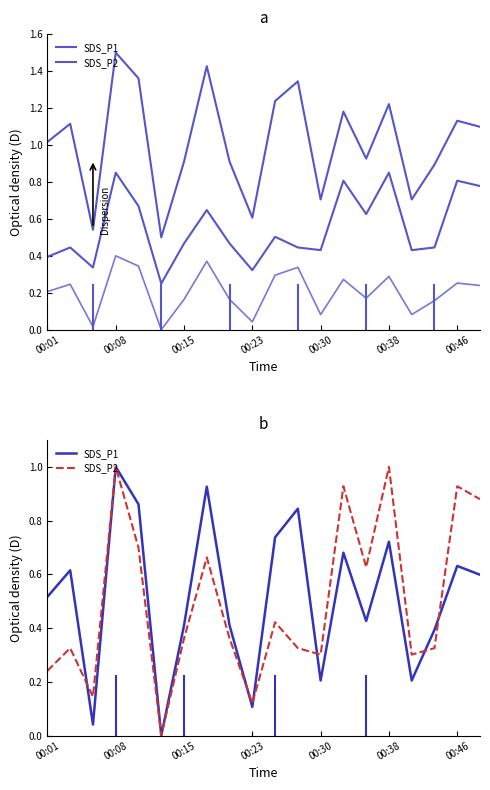

The value of SDS_P1 at 00:38 is 0.2. True or false?

False